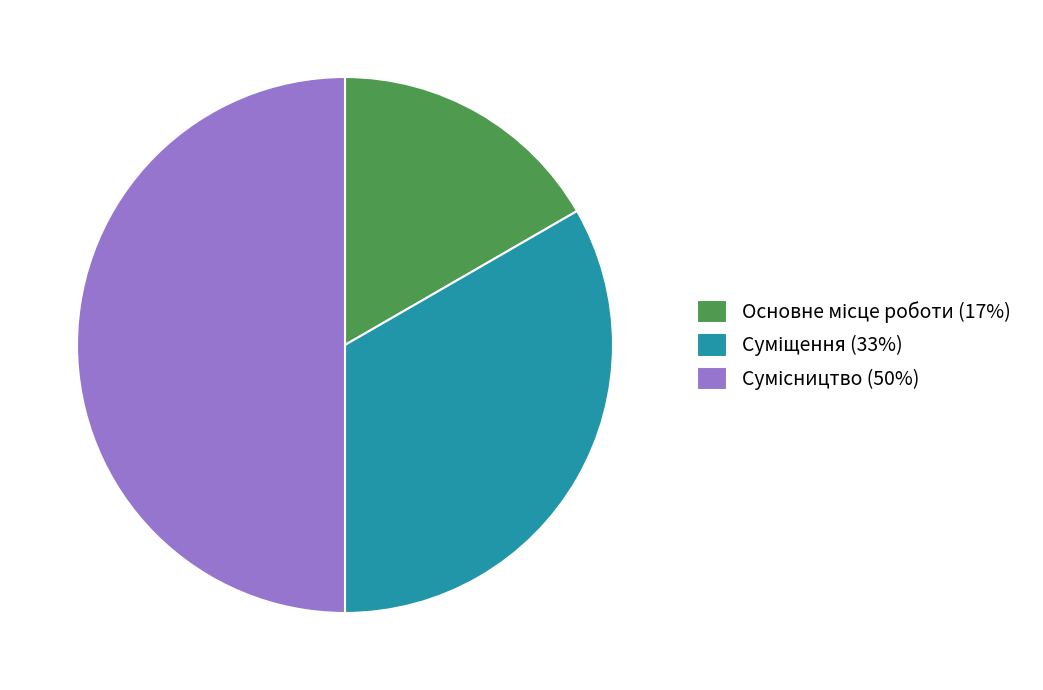

What is the ratio of the value at Сумісництво to the value at Основне місце роботи?

3.0